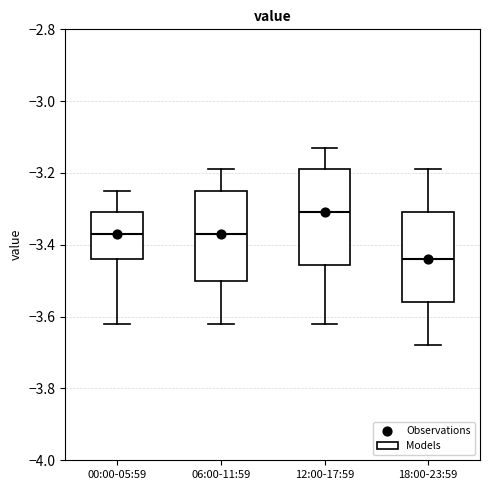

Reading left to right, read every box against the y-axis: the position of its median line, the range the box covers, and the ends of its whiskers. The values are not printed on the chart, so give them approximately, as read against the axis.

00:00-05:59: median -3.36, box -3.44 to -3.30, whiskers -3.62 to -3.24
06:00-11:59: median -3.36, box -3.50 to -3.24, whiskers -3.62 to -3.18
12:00-17:59: median -3.30, box -3.46 to -3.18, whiskers -3.62 to -3.12
18:00-23:59: median -3.44, box -3.56 to -3.30, whiskers -3.68 to -3.18